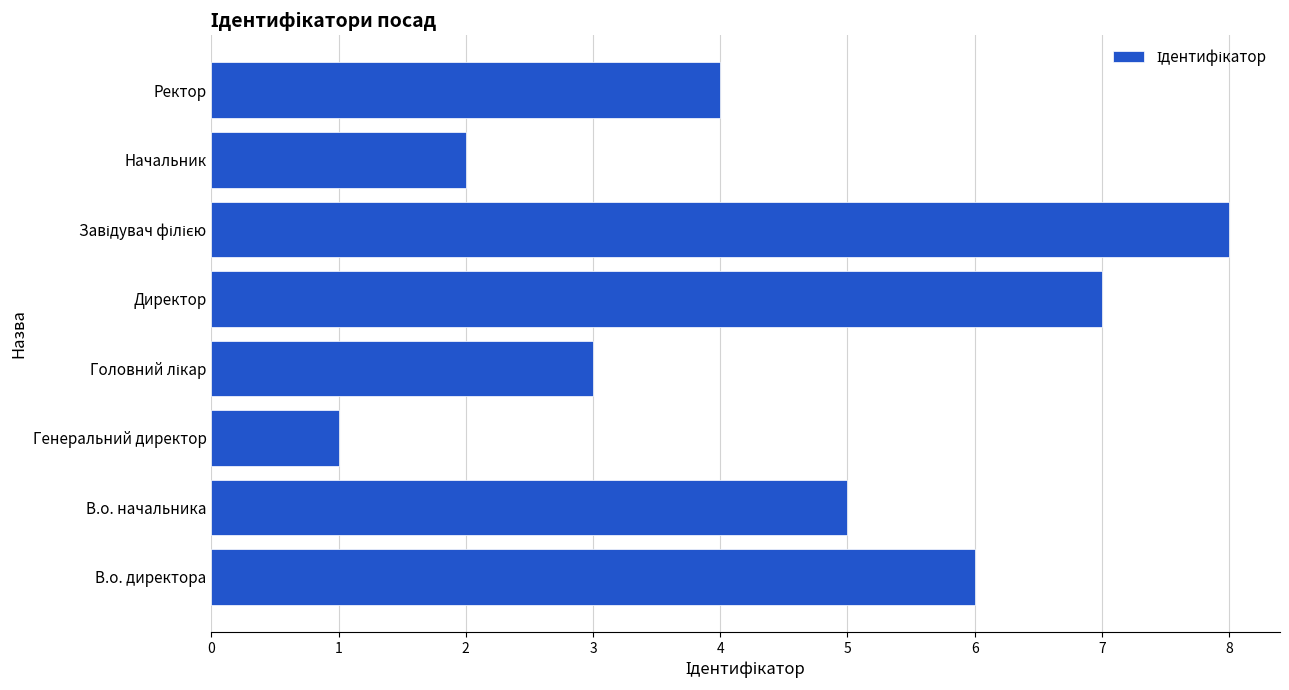

Which has a higher value, Директор or Начальник?

Директор